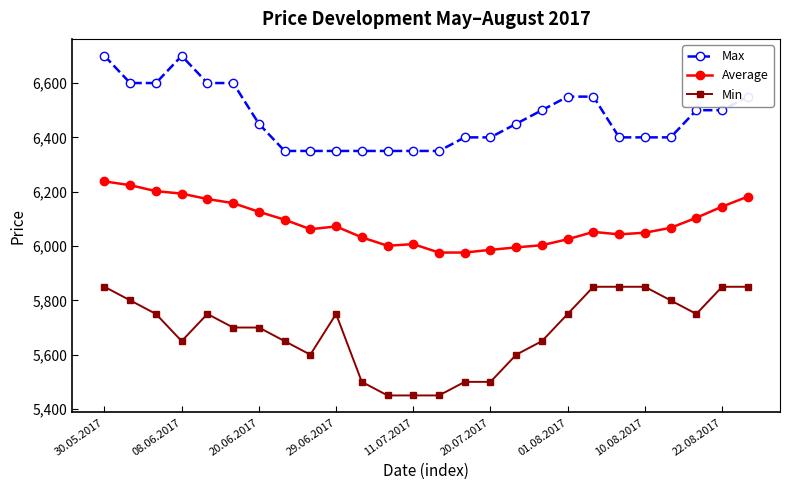

Does the chart display data point markers on the line(s)?

Yes